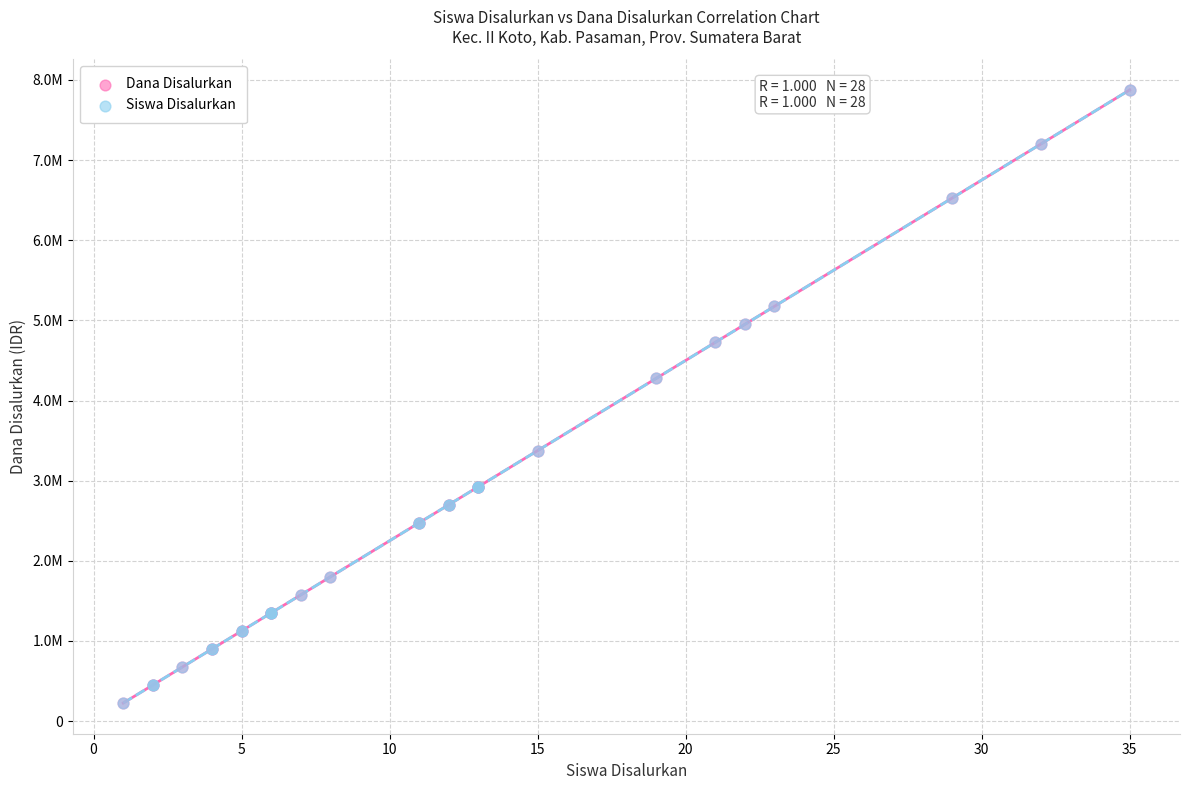

What are all the series names shown in the legend?

Dana Disalurkan, Siswa Disalurkan